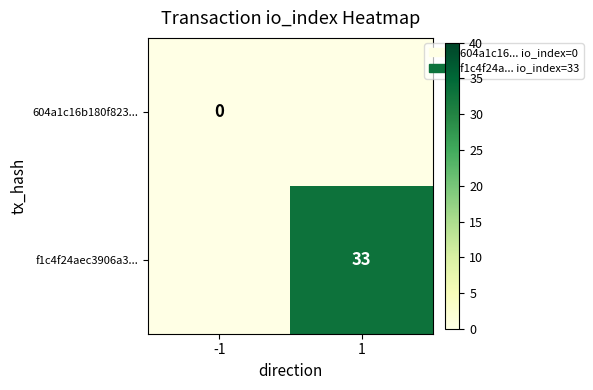

The value of f1c4f24aec3906a3... at 1 is 15. True or false?

False